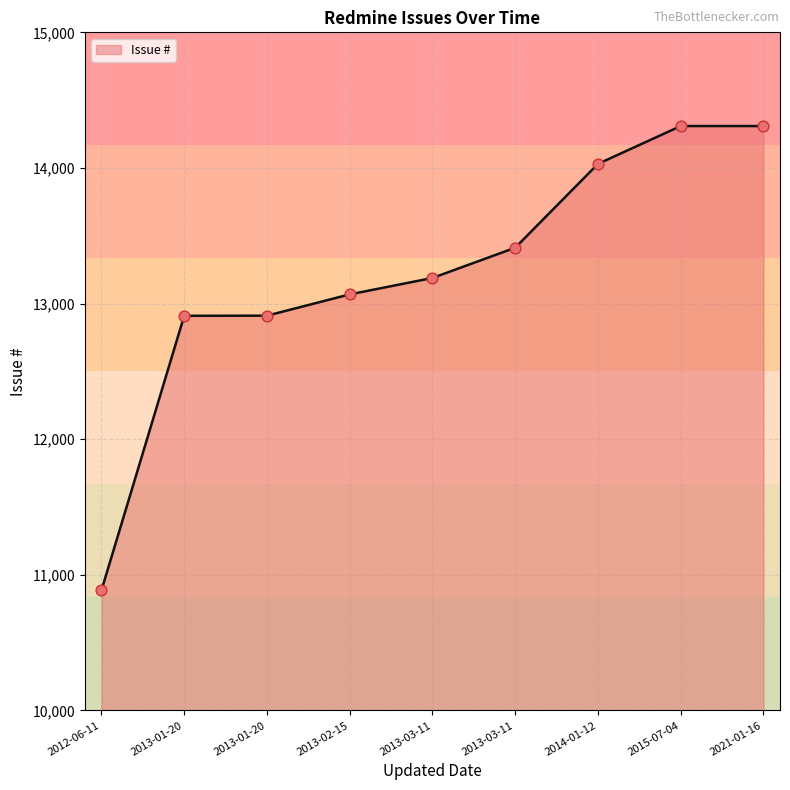

What is the ratio of the value at 2013-03-11 to the value at 2012-06-11?

1.2